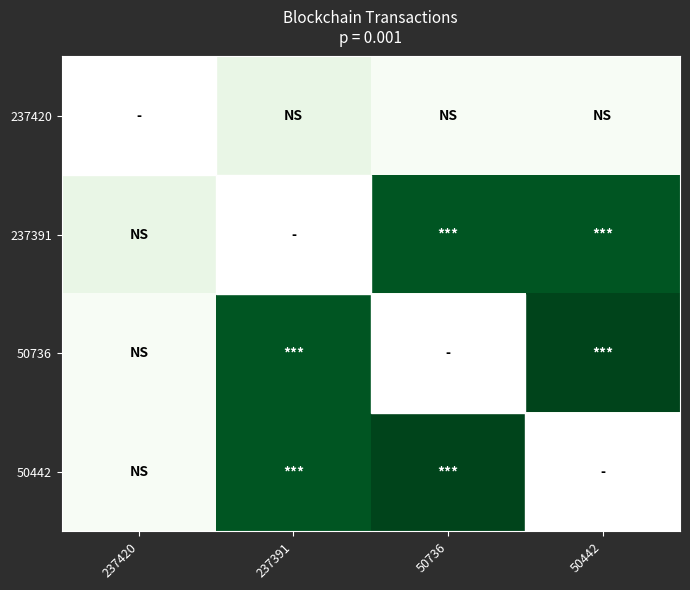

At which category is the sum across all series the highest?

50736